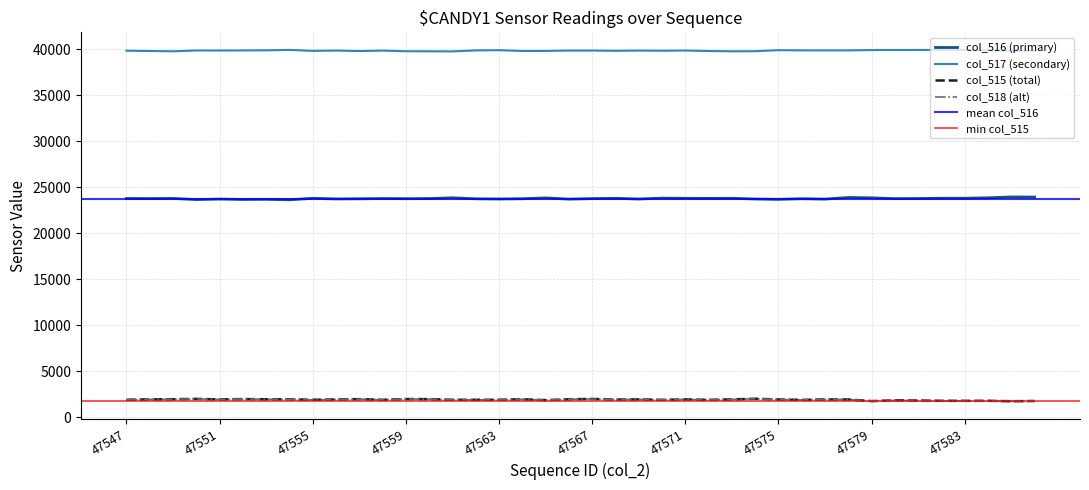

Which category has the highest value in the col_518 series?

47574